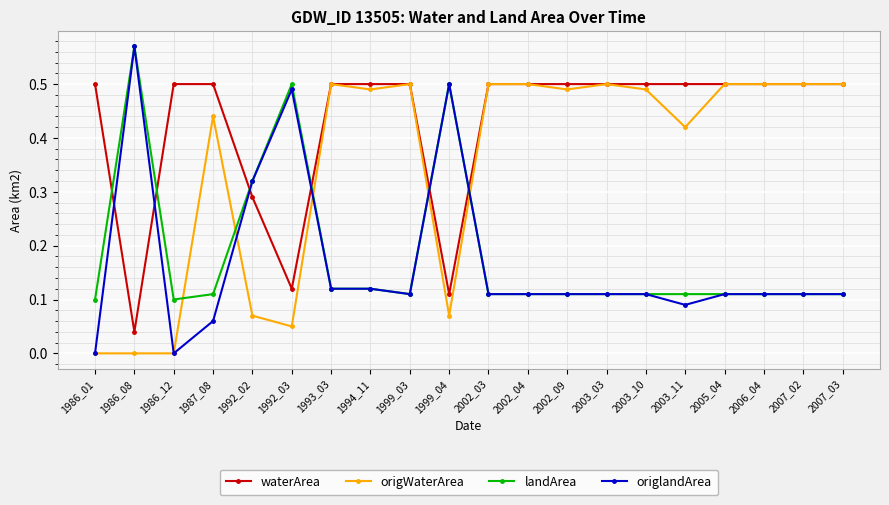

Which series has the largest total across all categories?

waterArea